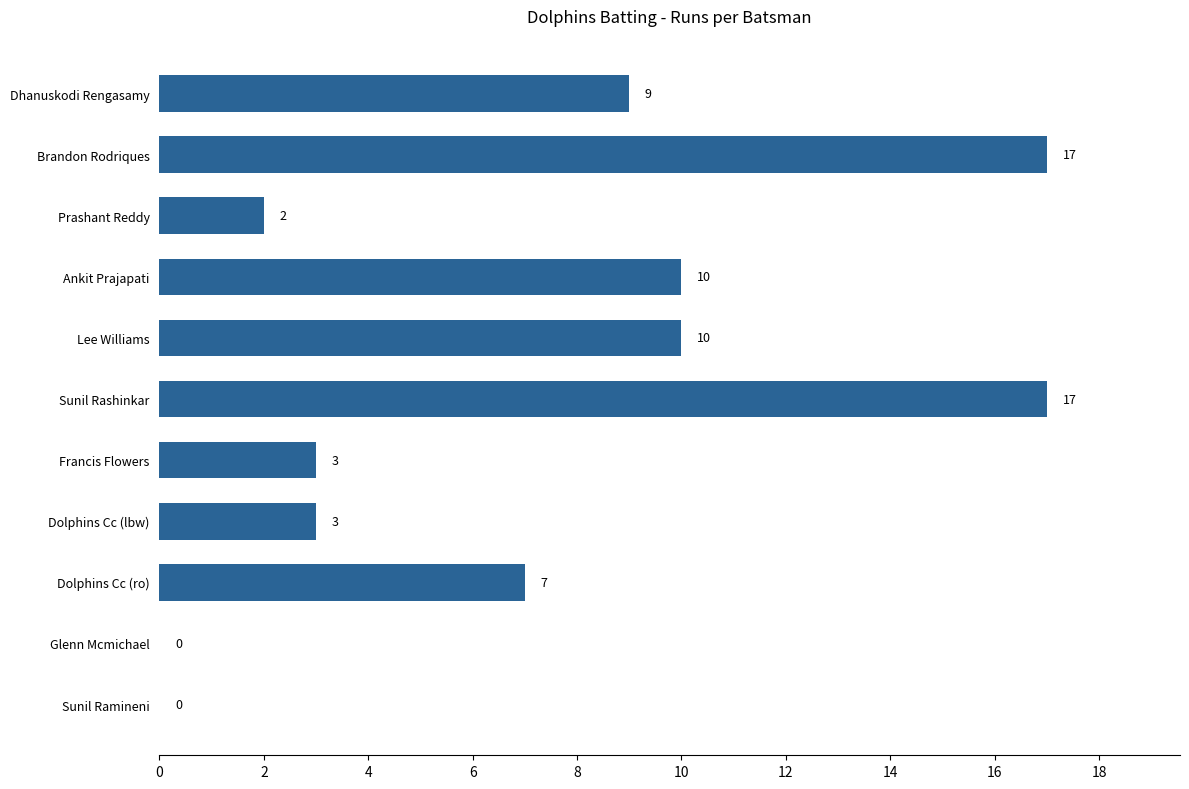

What is the greatest value displayed?

17